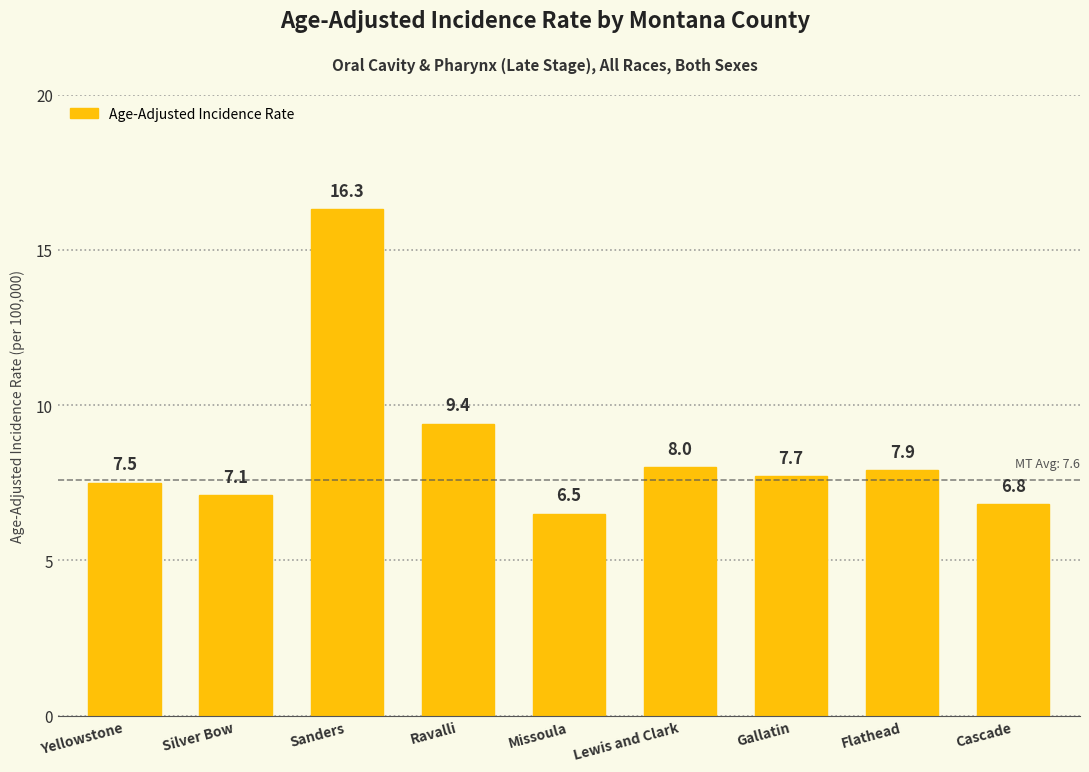

Which has a higher value, Lewis and Clark or Ravalli?

Ravalli